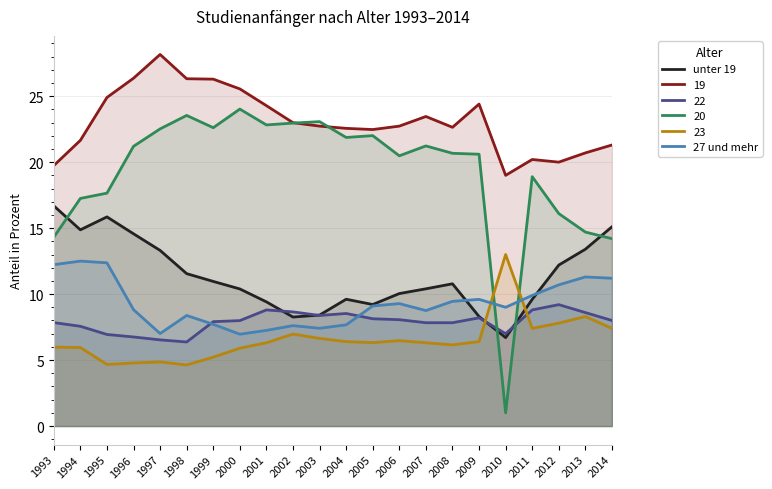

Which category has the lowest value across all series?

2010